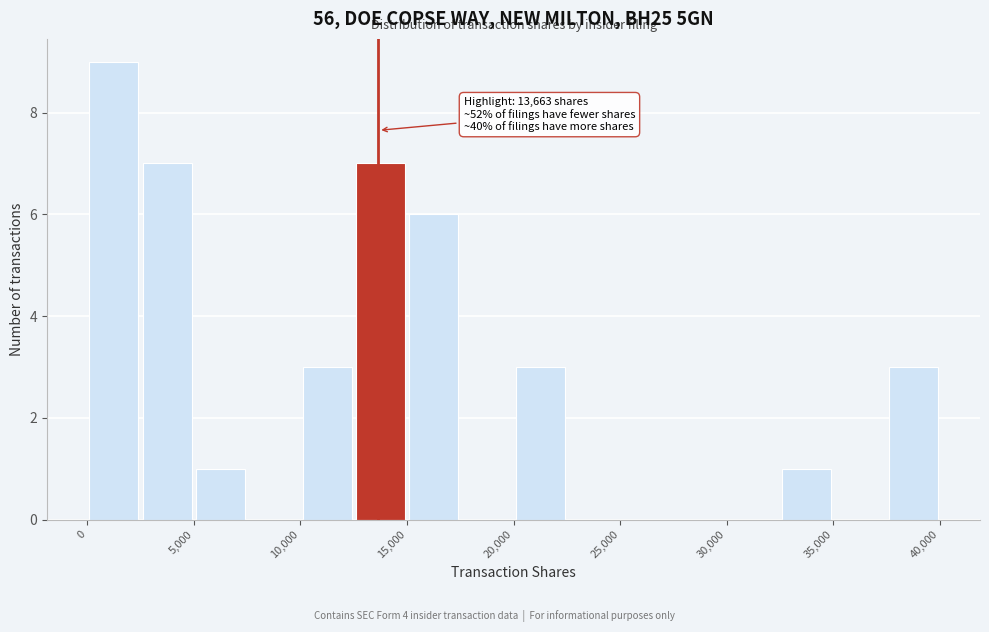

Over which range of the x-axis is the bar tallest?

0 to 2500